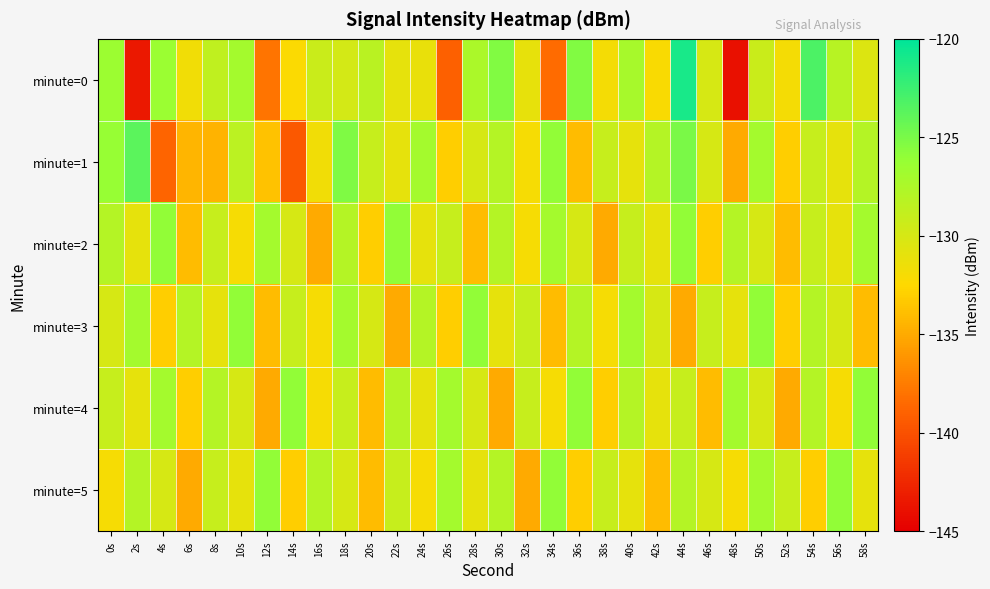

Reading left to right, transcribe all the data shown in this chart.

minute=0: 0s=-126.4	2s=-143.5	4s=-126.4	6s=-131.7	8s=-128.6	10s=-127.0	12s=-138.0	14s=-132.2	16s=-129.2	18s=-129.8	20s=-128.2	22s=-131.0	24s=-131.2	26s=-139.1	28s=-127.3	30s=-125.3	32s=-131.1	34s=-138.4	36s=-125.4	38s=-131.9	40s=-127.2	42s=-132.1	44s=-121.0	46s=-130.0	48s=-144.0	50s=-129.3	52s=-131.9	54s=-123.2	56s=-128.1	58s=-130.4
minute=1: 0s=-126.2	2s=-123.8	4s=-138.8	6s=-134.5	8s=-134.5	10s=-128.4	12s=-133.7	14s=-139.6	16s=-131.6	18s=-125.3	20s=-129.0	22s=-131.0	24s=-127.0	26s=-133.0	28s=-130.0	30s=-128.0	32s=-132.0	34s=-126.0	36s=-134.0	38s=-129.0	40s=-131.0	42s=-128.0	44s=-125.0	46s=-130.0	48s=-135.0	50s=-127.0	52s=-133.0	54s=-129.0	56s=-131.0	58s=-128.0
minute=2: 0s=-128.0	2s=-131.0	4s=-126.0	6s=-134.0	8s=-129.0	10s=-132.0	12s=-127.0	14s=-130.0	16s=-135.0	18s=-128.0	20s=-133.0	22s=-126.0	24s=-131.0	26s=-129.0	28s=-134.0	30s=-128.0	32s=-132.0	34s=-127.0	36s=-130.0	38s=-135.0	40s=-129.0	42s=-131.0	44s=-126.0	46s=-133.0	48s=-128.0	50s=-130.0	52s=-134.0	54s=-129.0	56s=-131.0	58s=-127.0
minute=3: 0s=-130.0	2s=-127.0	4s=-133.0	6s=-128.0	8s=-131.0	10s=-126.0	12s=-134.0	14s=-129.0	16s=-132.0	18s=-127.0	20s=-130.0	22s=-135.0	24s=-128.0	26s=-133.0	28s=-126.0	30s=-131.0	32s=-129.0	34s=-134.0	36s=-128.0	38s=-132.0	40s=-127.0	42s=-130.0	44s=-135.0	46s=-129.0	48s=-131.0	50s=-126.0	52s=-133.0	54s=-128.0	56s=-130.0	58s=-134.0
minute=4: 0s=-129.0	2s=-131.0	4s=-127.0	6s=-133.0	8s=-128.0	10s=-130.0	12s=-135.0	14s=-126.0	16s=-132.0	18s=-129.0	20s=-134.0	22s=-128.0	24s=-131.0	26s=-127.0	28s=-130.0	30s=-135.0	32s=-129.0	34s=-132.0	36s=-126.0	38s=-133.0	40s=-128.0	42s=-131.0	44s=-129.0	46s=-134.0	48s=-127.0	50s=-130.0	52s=-135.0	54s=-128.0	56s=-132.0	58s=-126.0
minute=5: 0s=-132.0	2s=-128.0	4s=-130.0	6s=-135.0	8s=-129.0	10s=-131.0	12s=-126.0	14s=-133.0	16s=-128.0	18s=-130.0	20s=-134.0	22s=-129.0	24s=-132.0	26s=-127.0	28s=-131.0	30s=-128.0	32s=-135.0	34s=-126.0	36s=-133.0	38s=-129.0	40s=-131.0	42s=-134.0	44s=-128.0	46s=-130.0	48s=-132.0	50s=-127.0	52s=-129.0	54s=-133.0	56s=-126.0	58s=-131.0